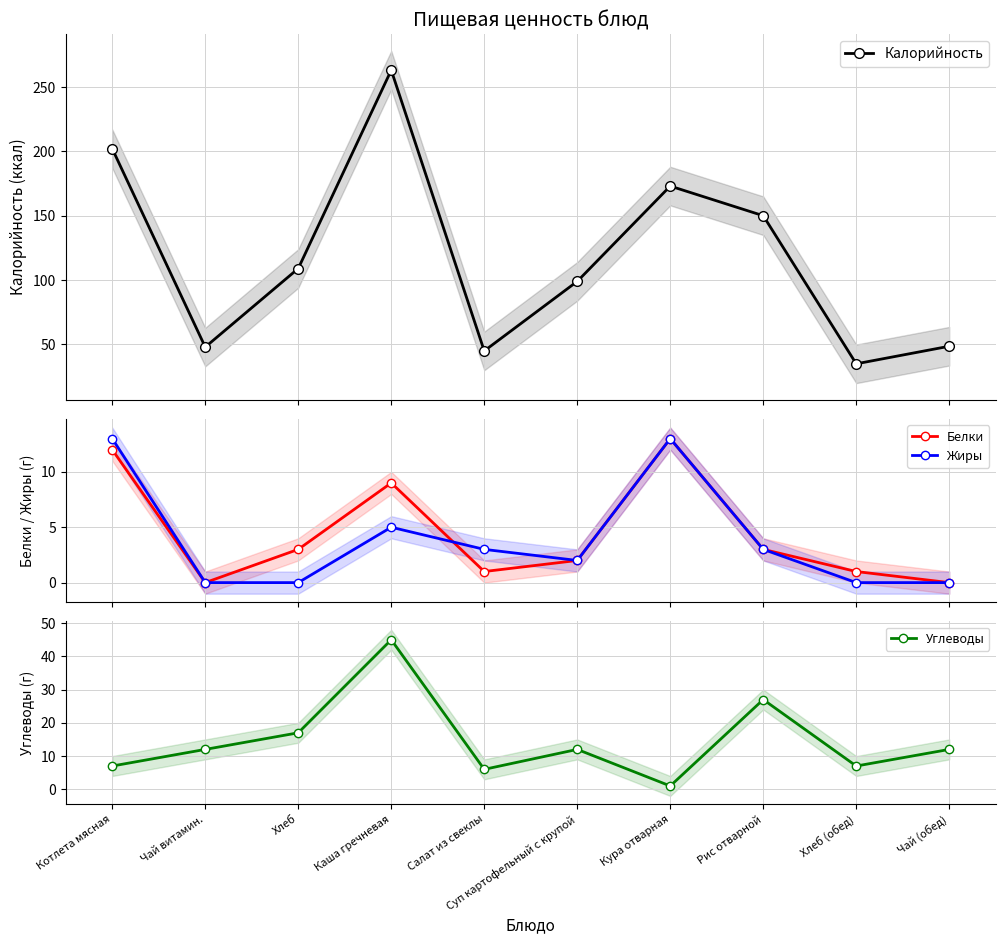

How many interior local peaks does the Белки series have?

2